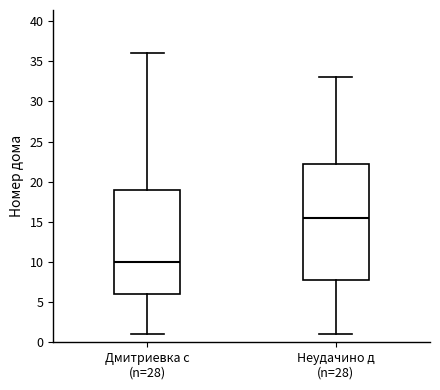

Which box's median line is the highest?

Неудачино д (n=28)